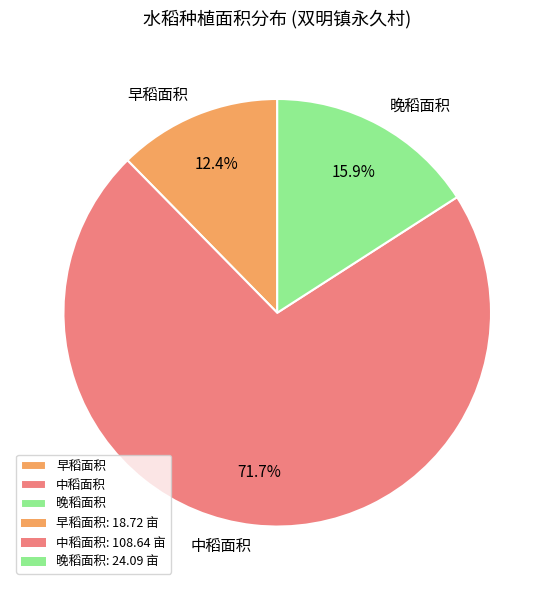

True or false: 中稻面积 accounts for 57% of the total.

False